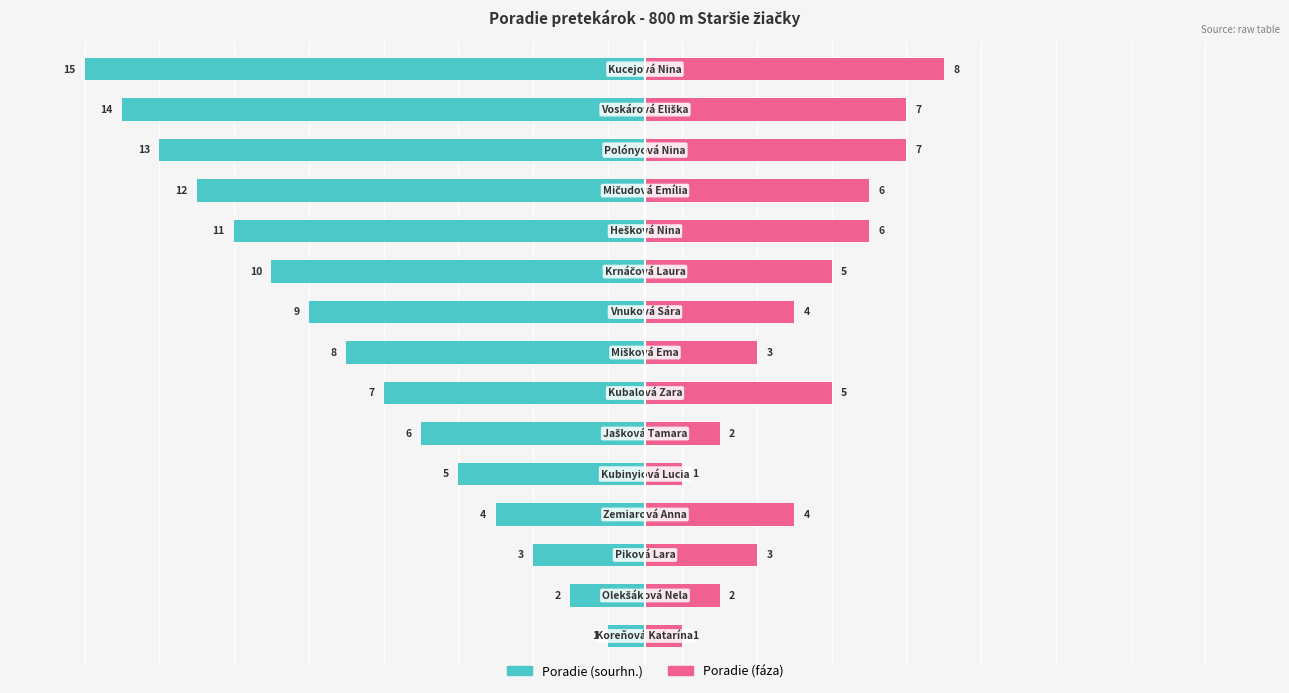

What is the difference between the maximum and second lowest values in the Poradie (fáza) series?

7